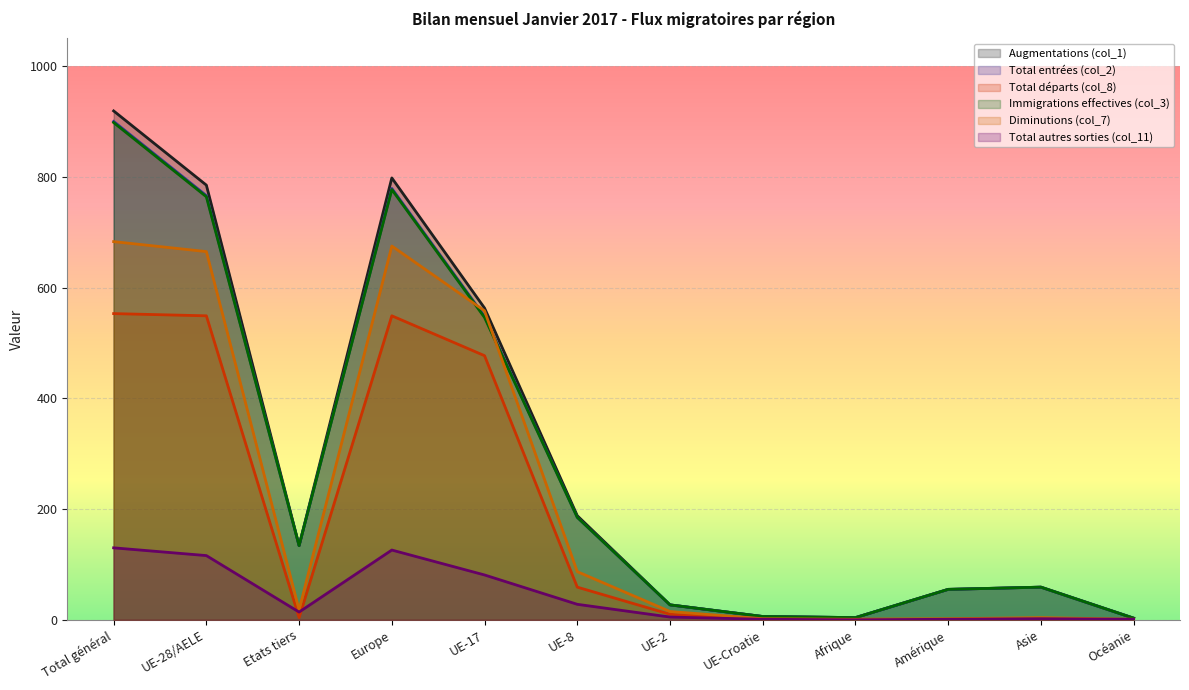

True or false: Total entrées (col_2) and Immigrations effectives (col_3) cross at least once.

False